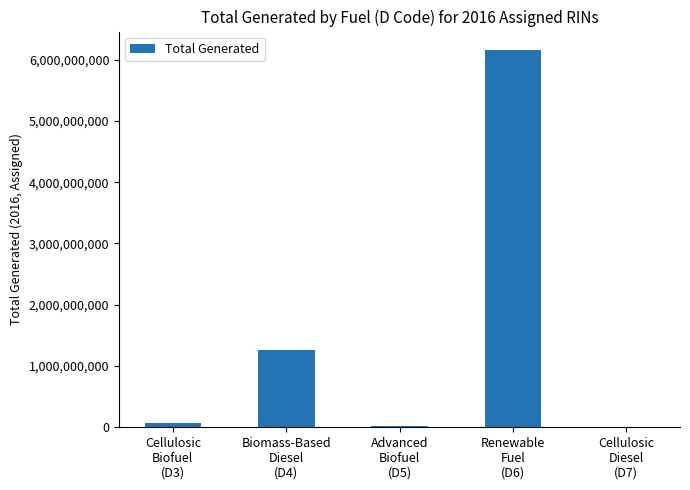

What is the sum of all values?

7504802199